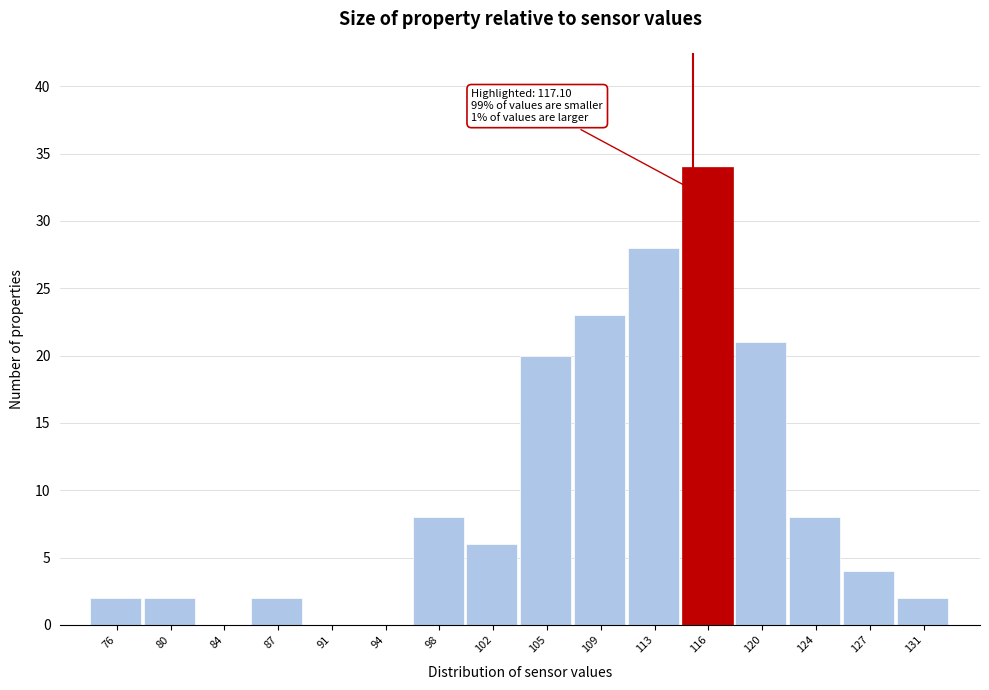

Reading left to right, list all the values displayed in this chart.

76=2	80=2	84=0	87=2	91=0	94=0	98=8	102=6	105=20	109=23	113=28	116=34	120=21	124=8	127=4	131=2